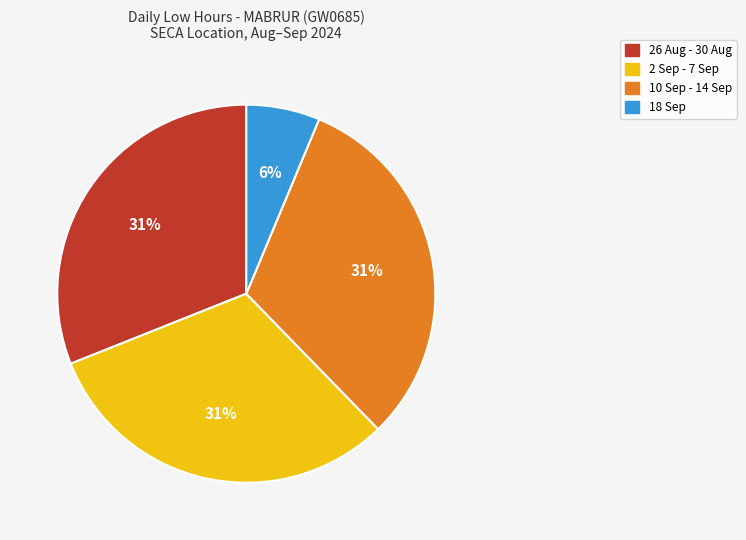

To the nearest percent, what is the difference between the largest and smallest slice percentages?

25%